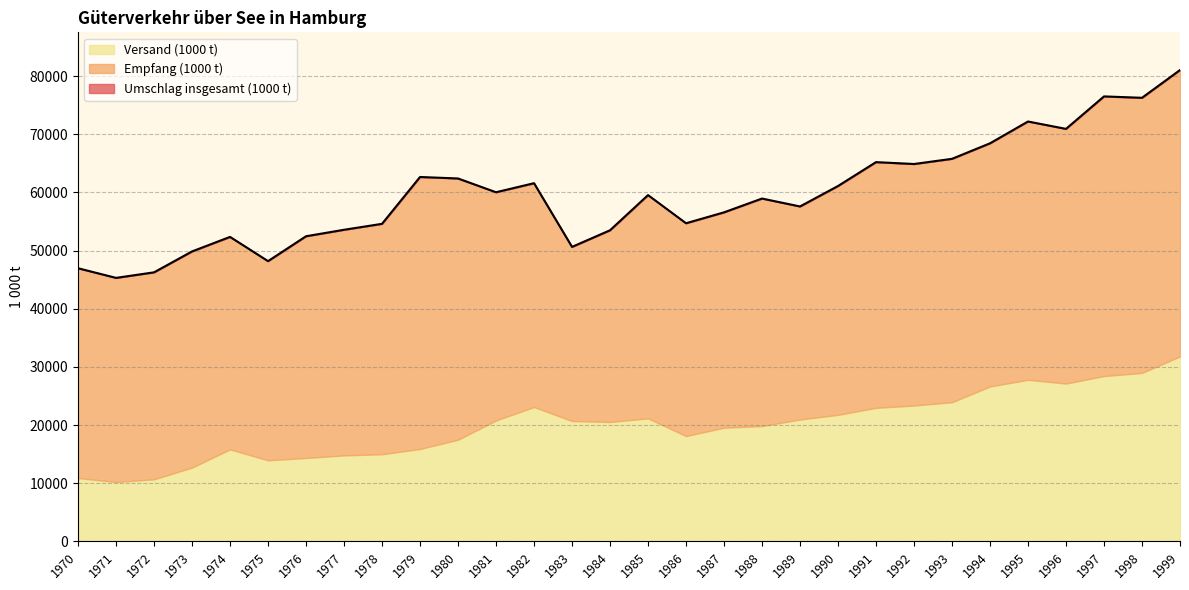

Between 1985 and 1971, which is larger?

1985